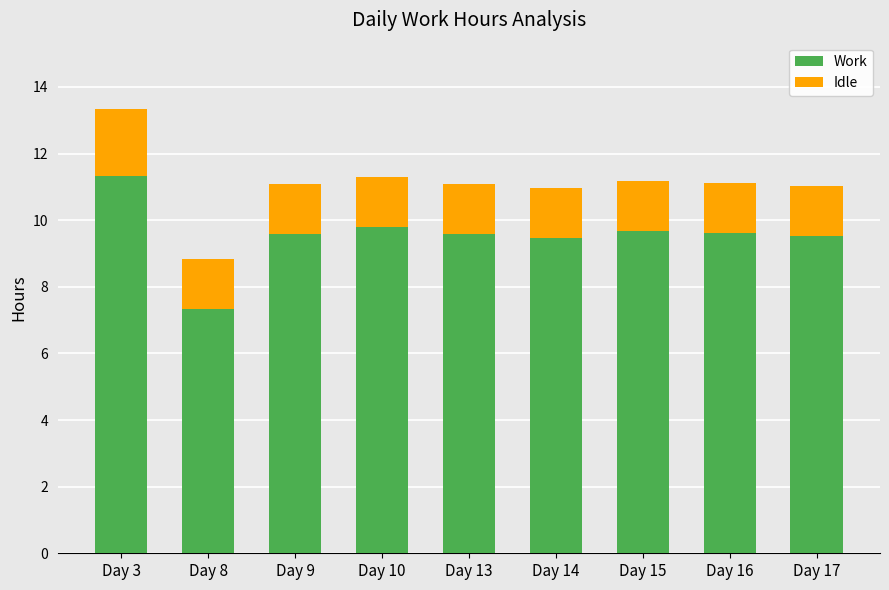

What is the lowest value of the Work series?

7.3